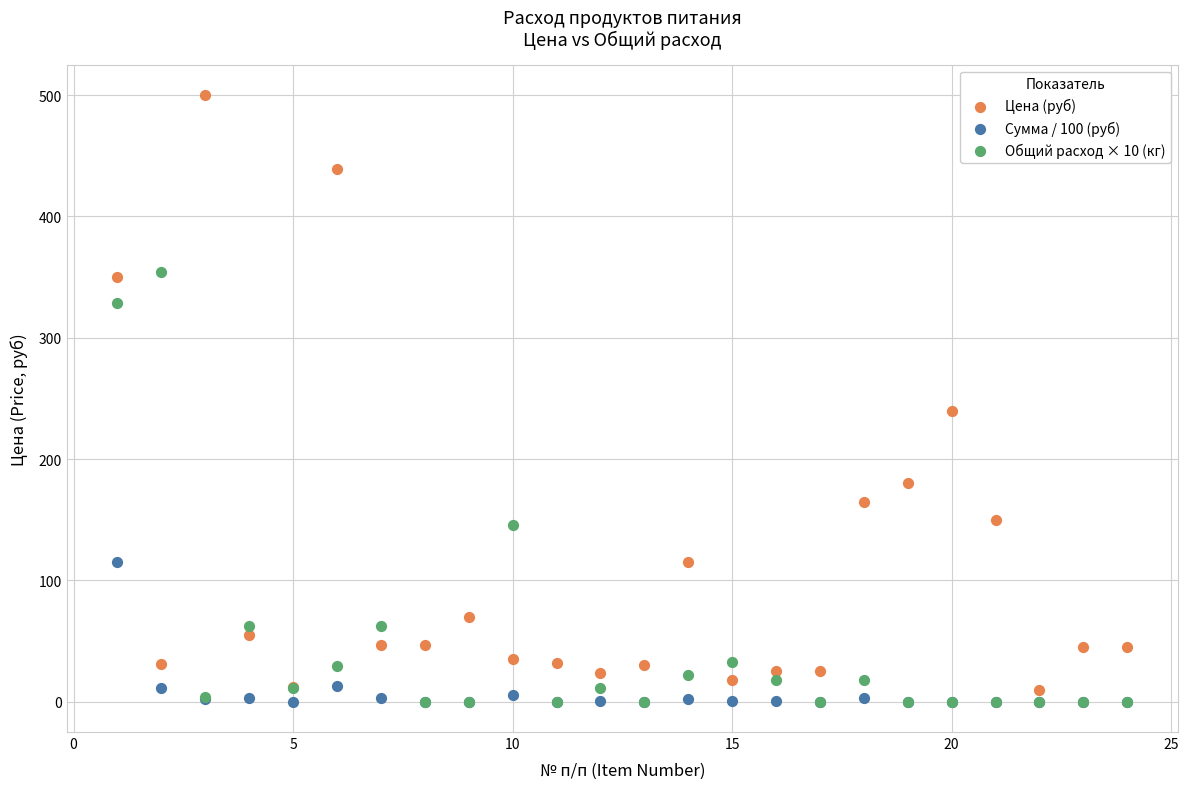

What are all the series names shown in the legend?

Цена (руб), Сумма / 100 (руб), Общий расход × 10 (кг)